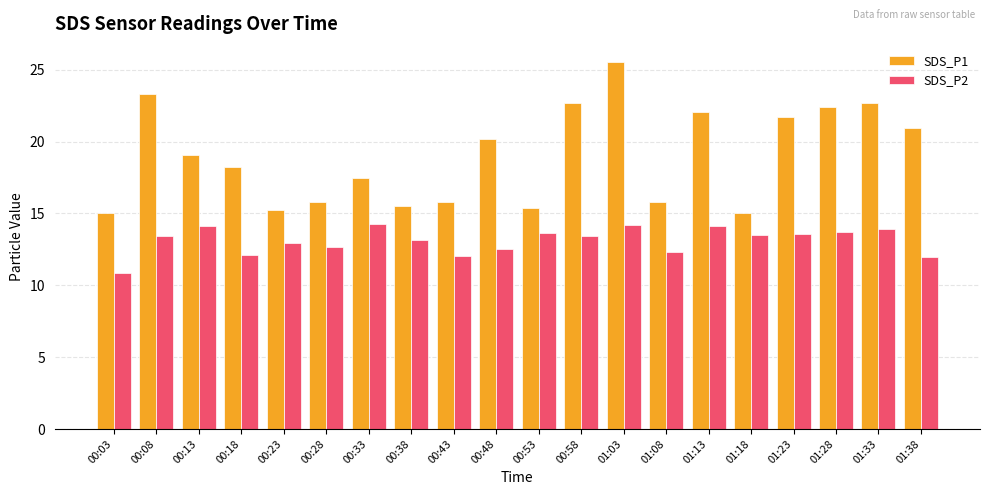

What is the sum of all SDS_P2 values?

262.6